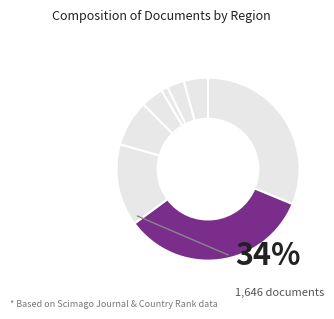

How many slices are in this pie chart?

8